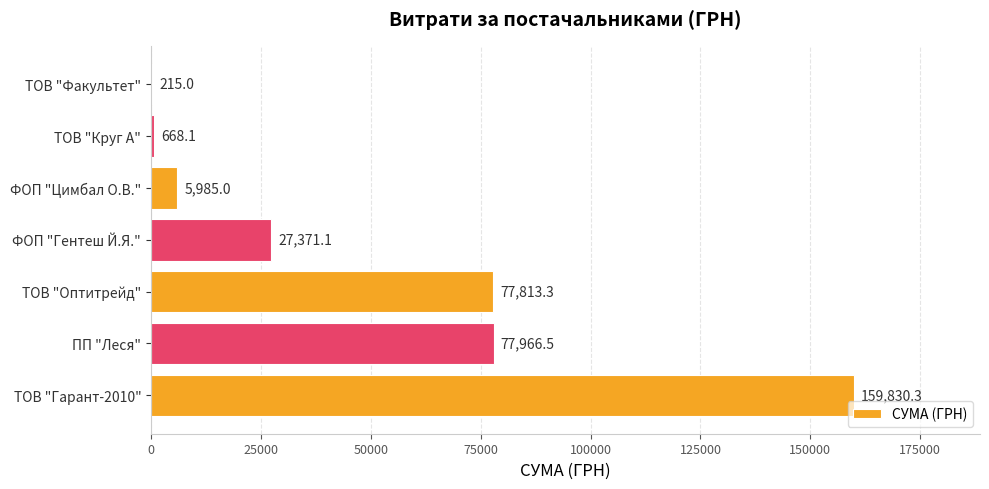

True or false: the data shows 59857.8 at ТОВ "Гарант-2010".

False